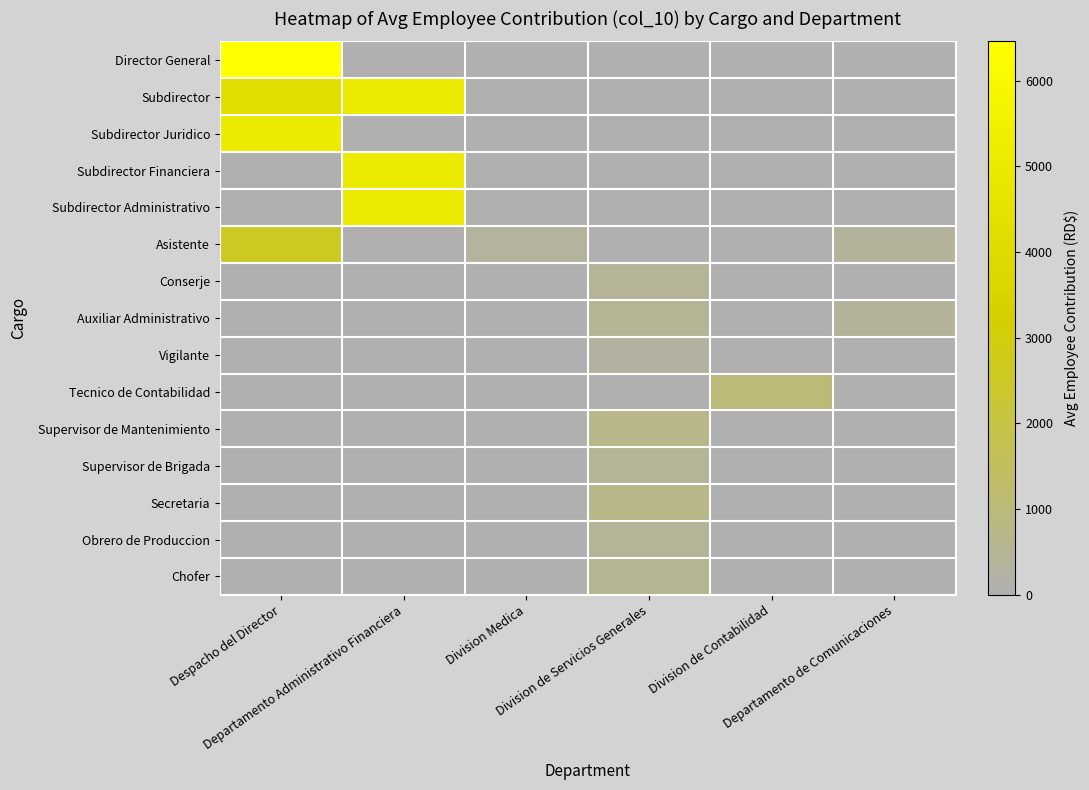

At which category is the sum across all series the highest?

Despacho del Director